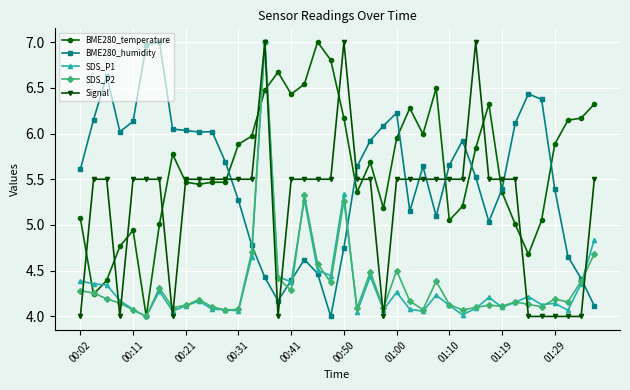

What is the minimum value for SDS_P2?

4.0